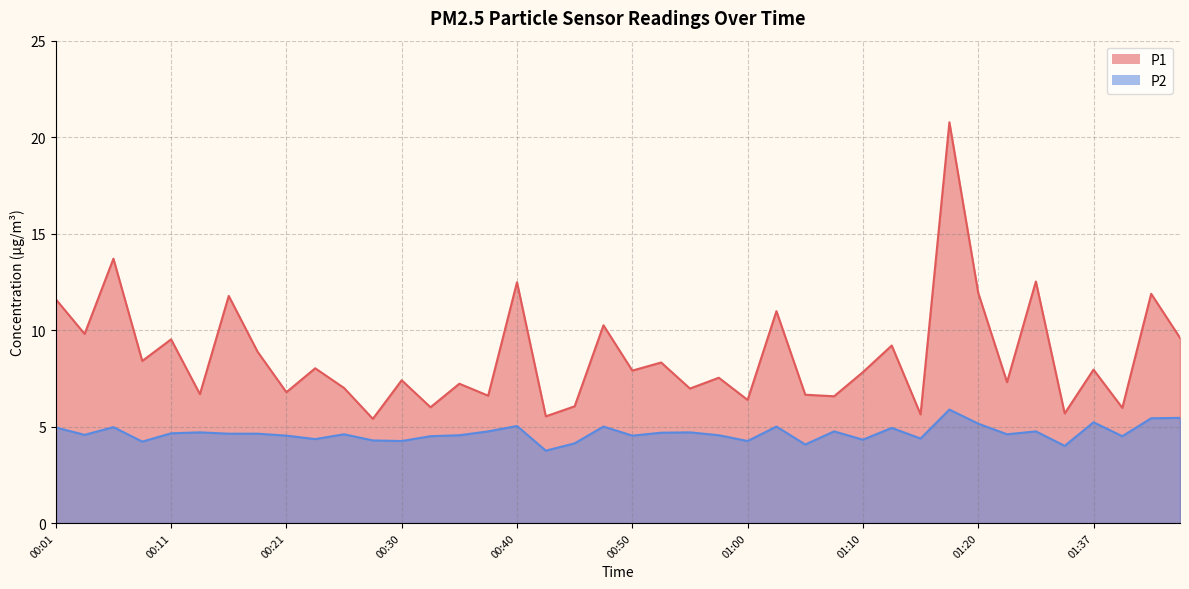

List the series in order of their peak value, lowest first.

P2, P1